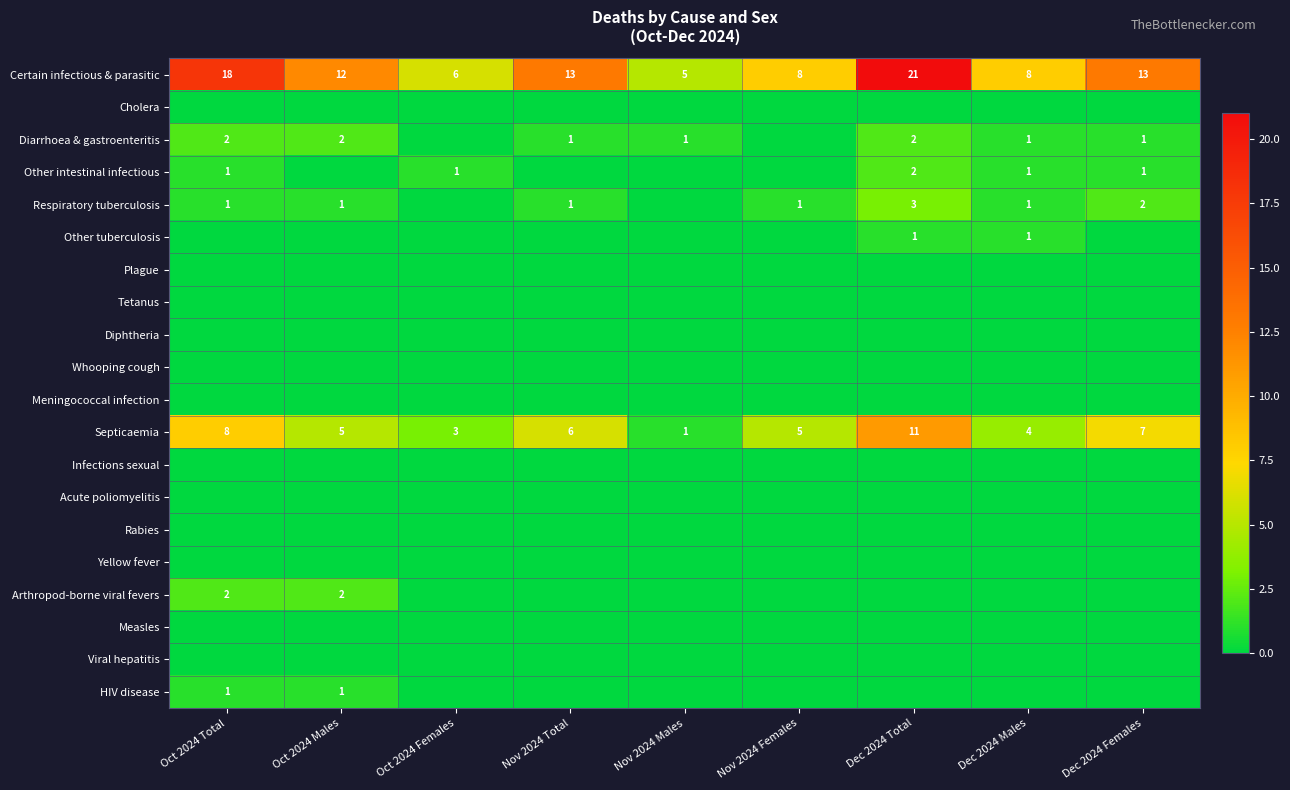

Which category has the highest value in the Certain infectious & parasitic series?

Dec 2024 Total